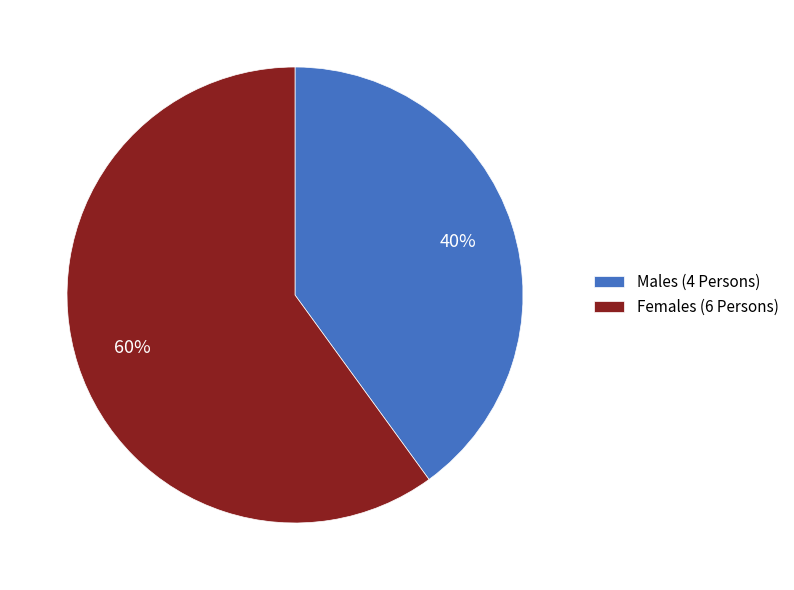

Is it true that Males (4 Persons) is 33% of the pie?

False